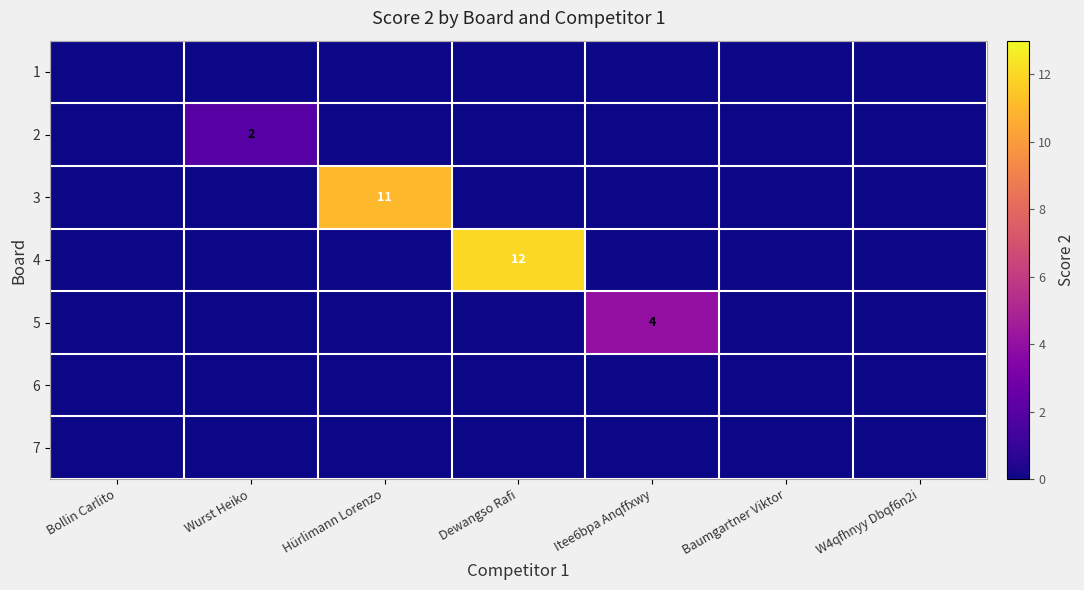

At which category does the chart reach its peak across all series?

Dewangso Rafi